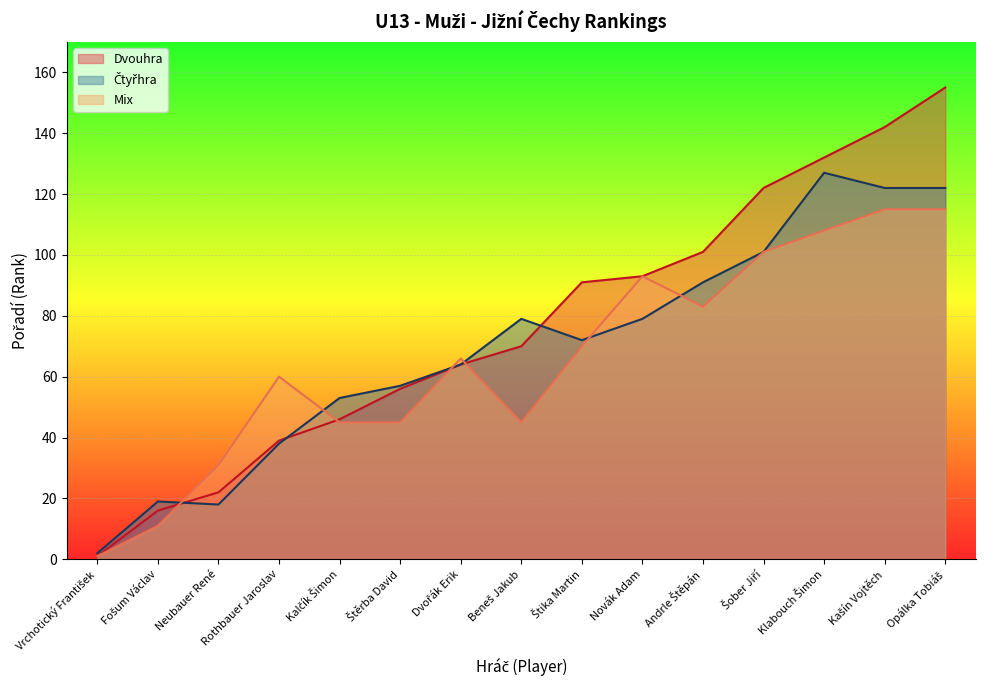

Which series has the widest spread of values?

Dvouhra